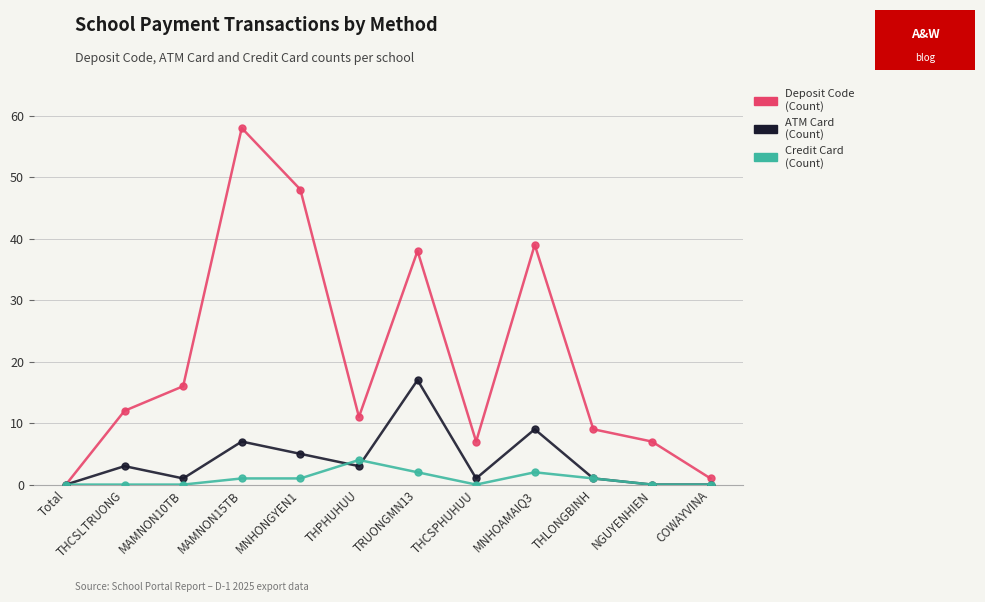

What is the spread (max minus min) of values at THPHUHUU?

8